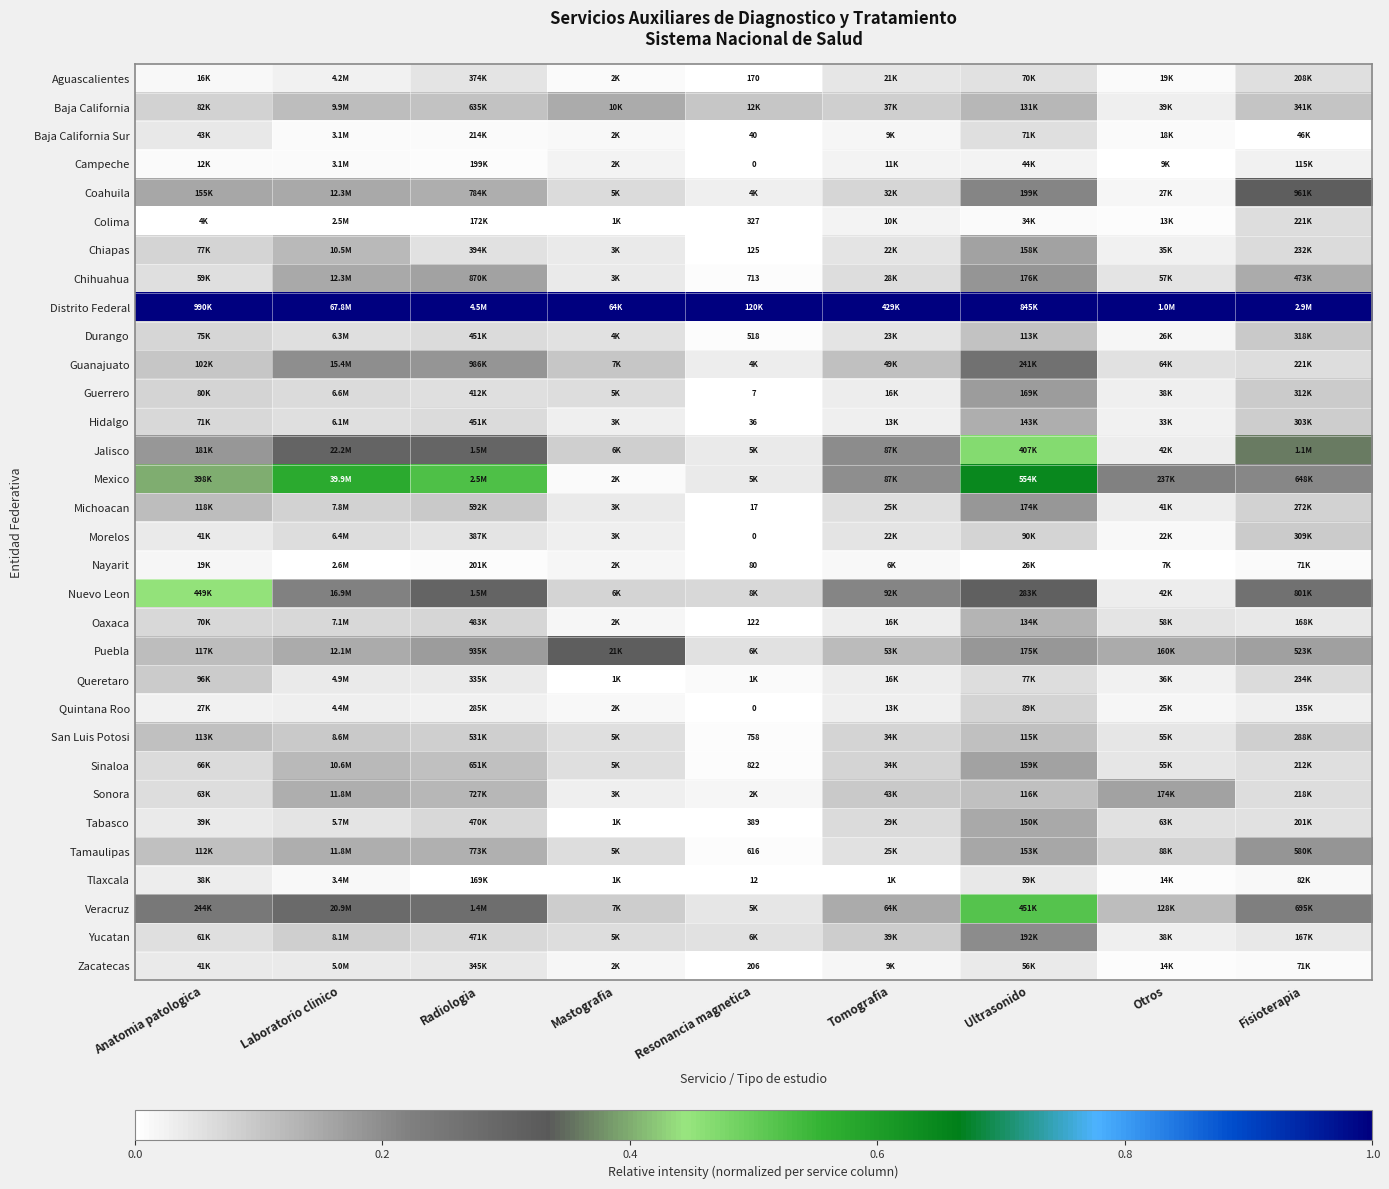

Count the number of categories in the chart.

9